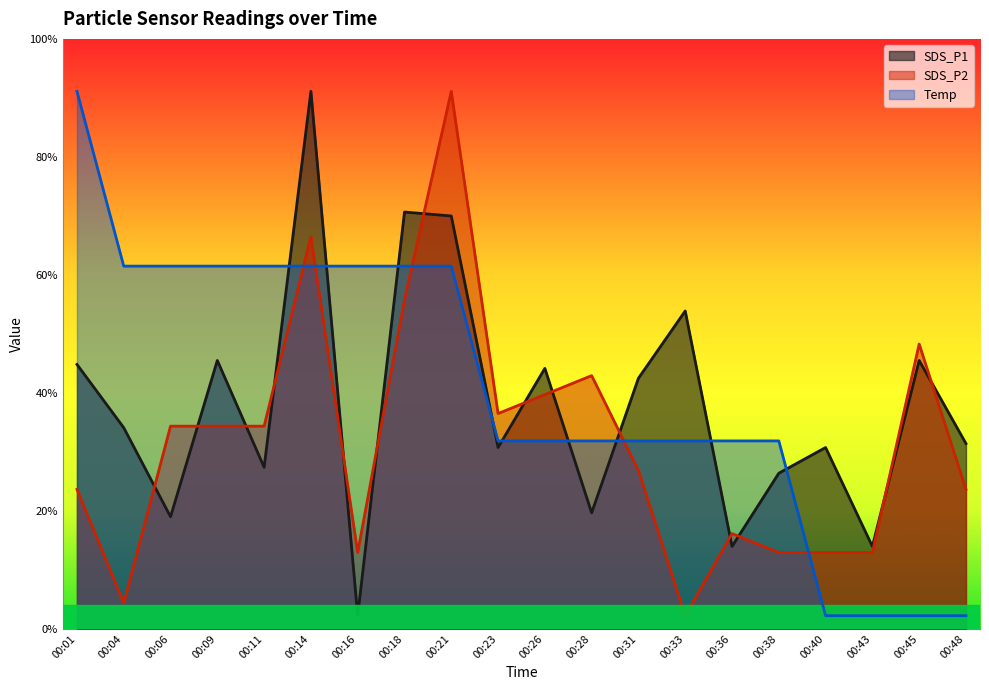

How many lines are shown in the chart?

3